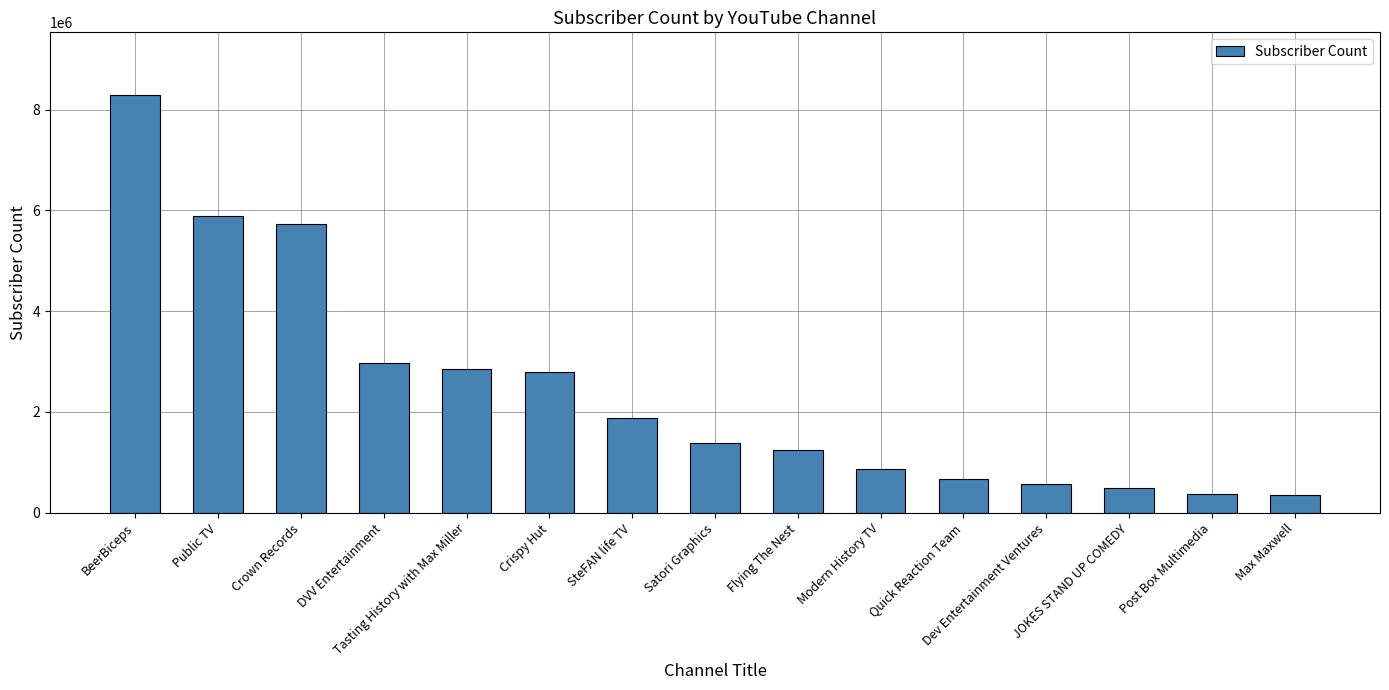

What is the value of the 2nd bar from the left?

5890000